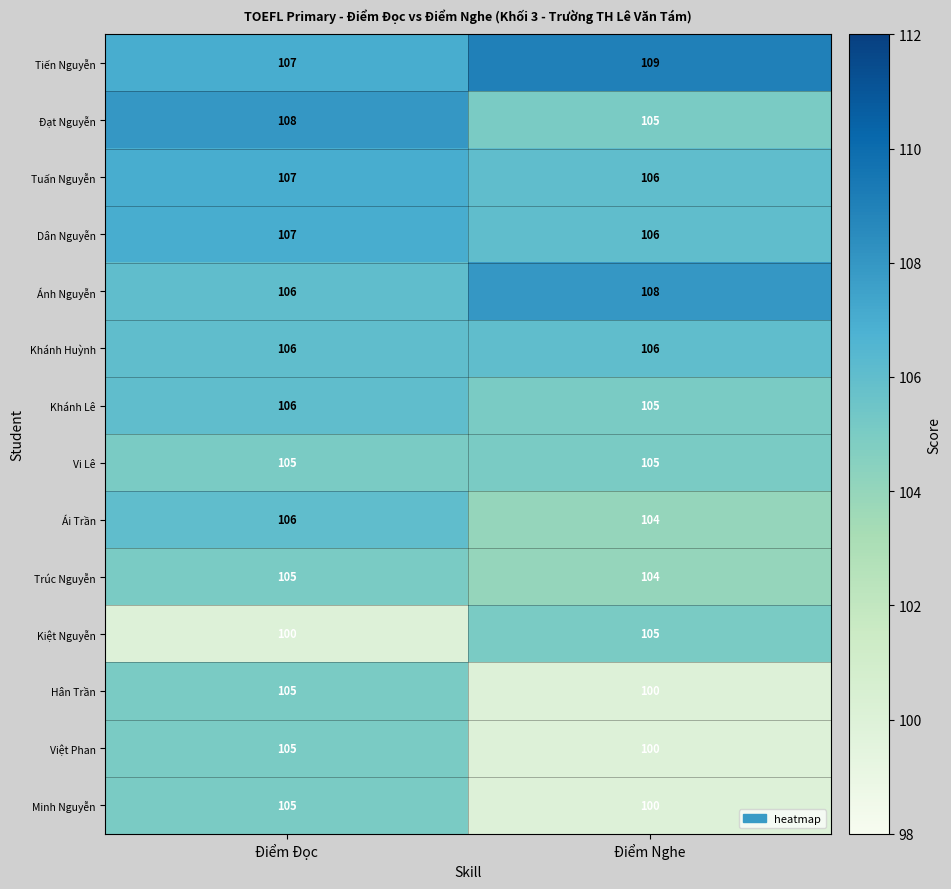

Is it true that Hân Trần equals 100 at Điểm Nghe?

True